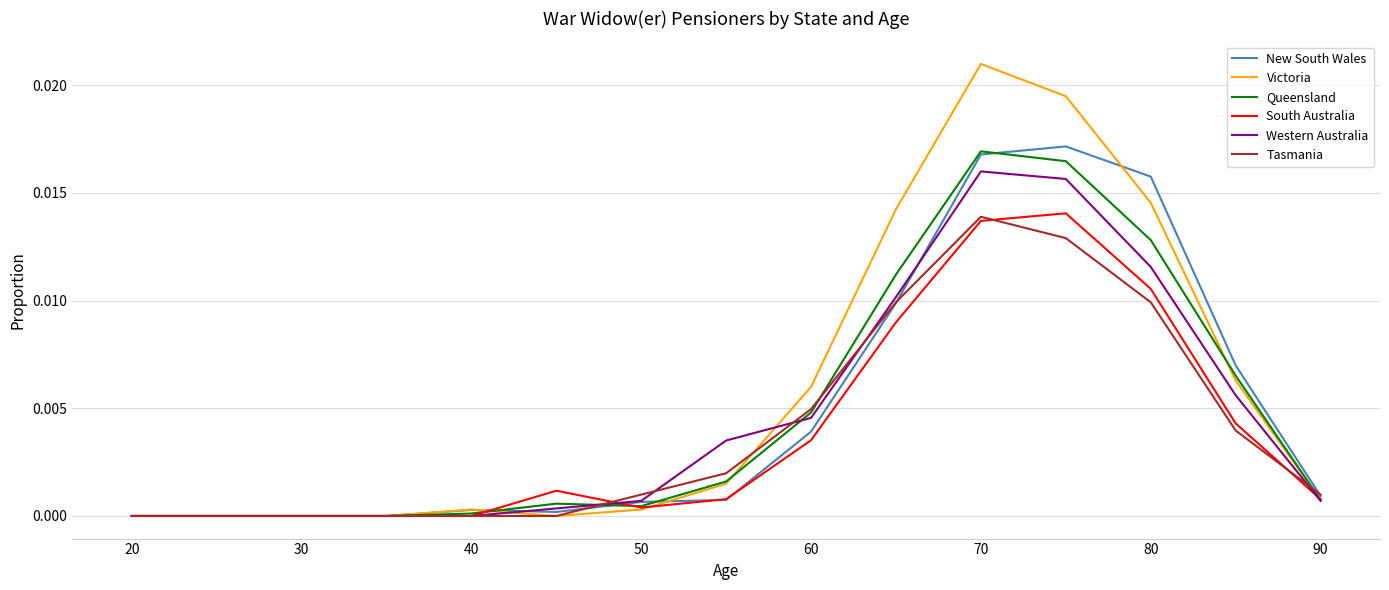

Which series ends up on top after the final intersection of Victoria and Tasmania?

Tasmania